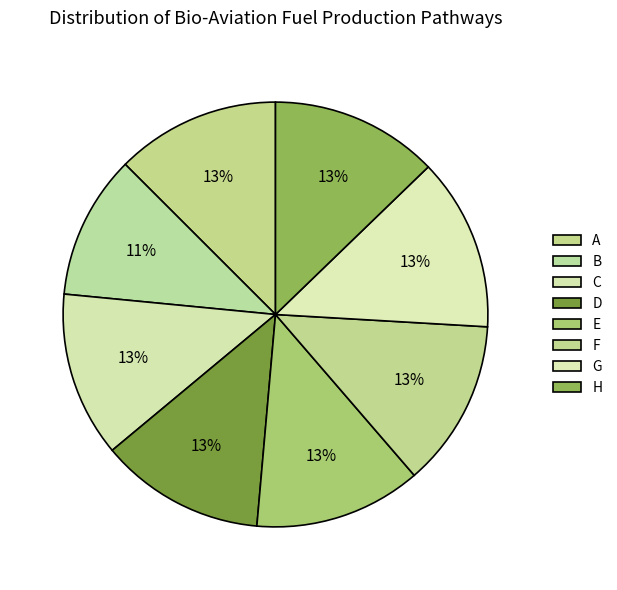

Is it true that E is 13% of the pie?

True